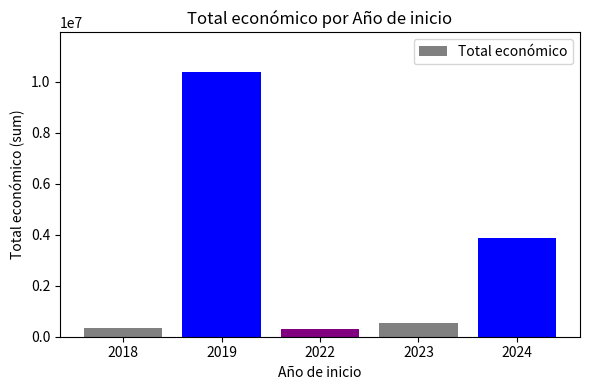

What is the smallest value displayed?

297409.0